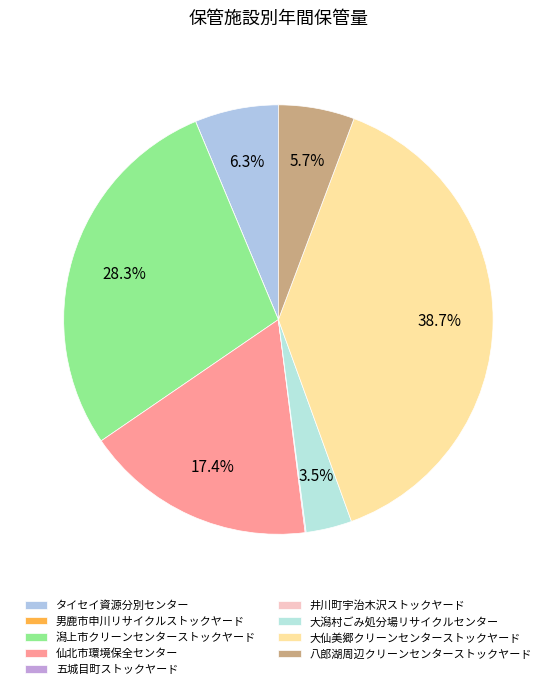

Between 大潟村ごみ処分場リサイクルセンター and タイセイ資源分別センター, which is larger?

タイセイ資源分別センター